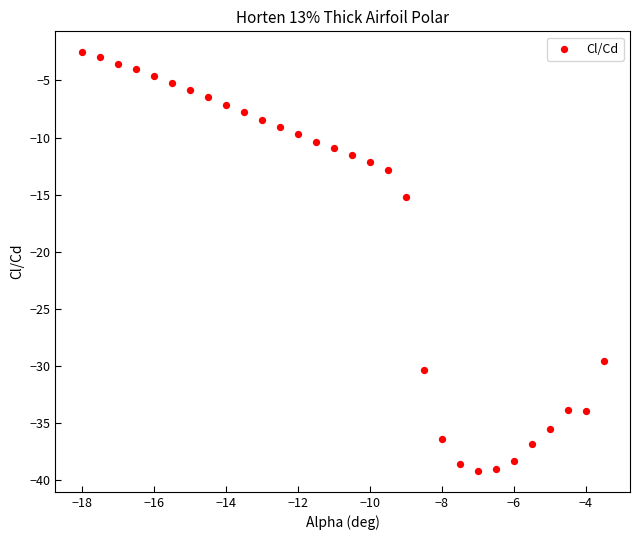

What Y value in the scatter plot is closest to -20?

-15.2